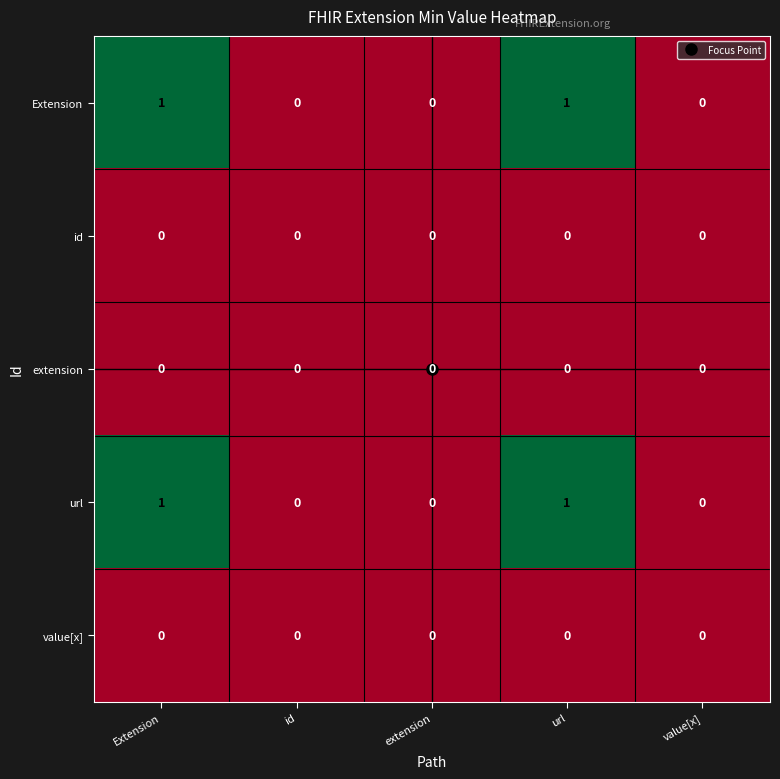

How many Extension values are between 0 and 1?

5